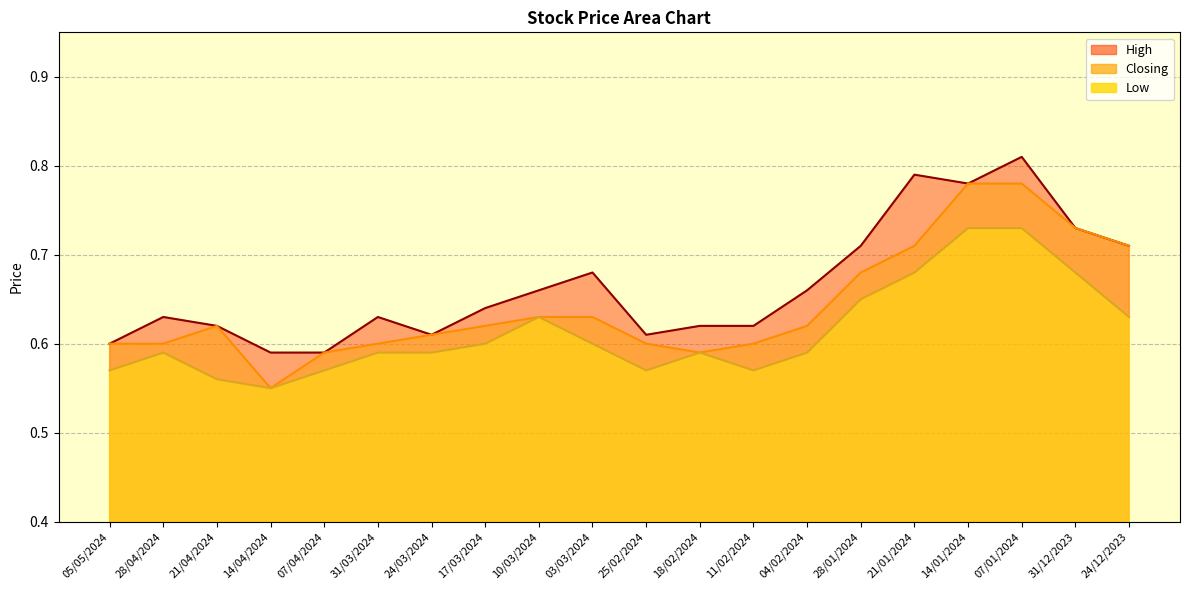

Where is the first local minimum for High?

24/03/2024